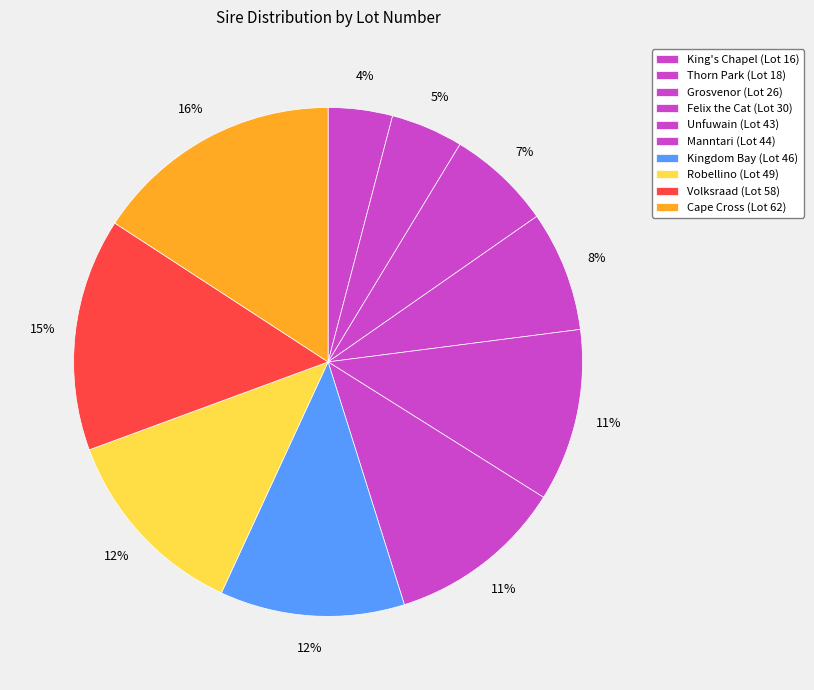

To the nearest percent, what percentage of the pie is Volksraad?

15%